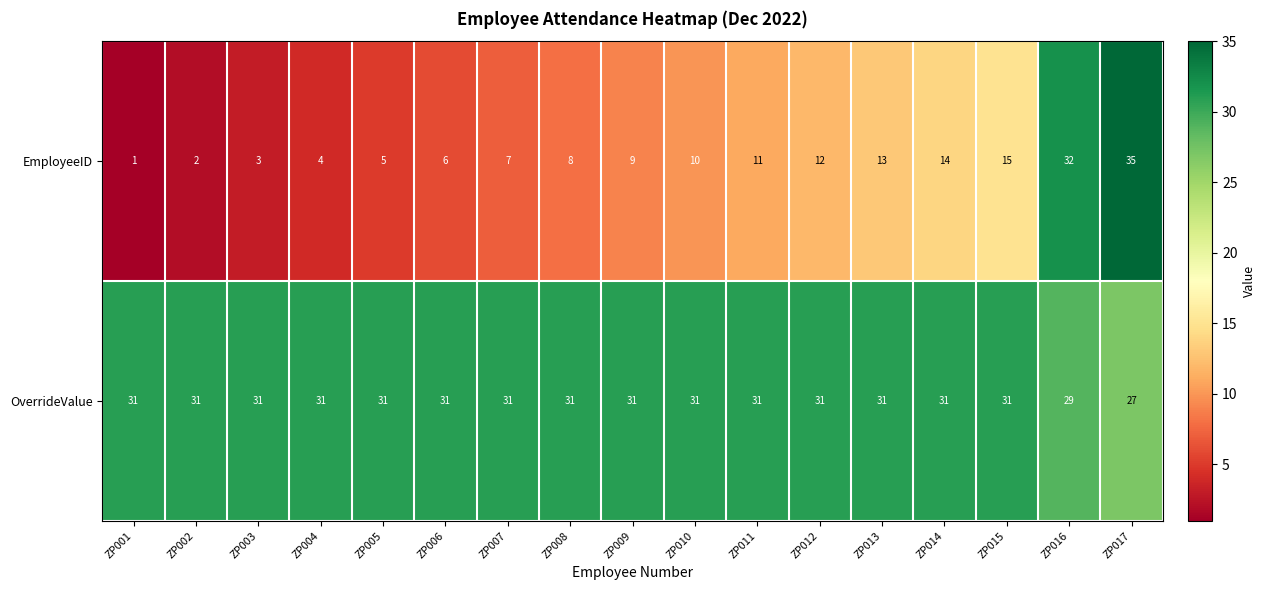

What is the lowest value of the OverrideValue series?

27